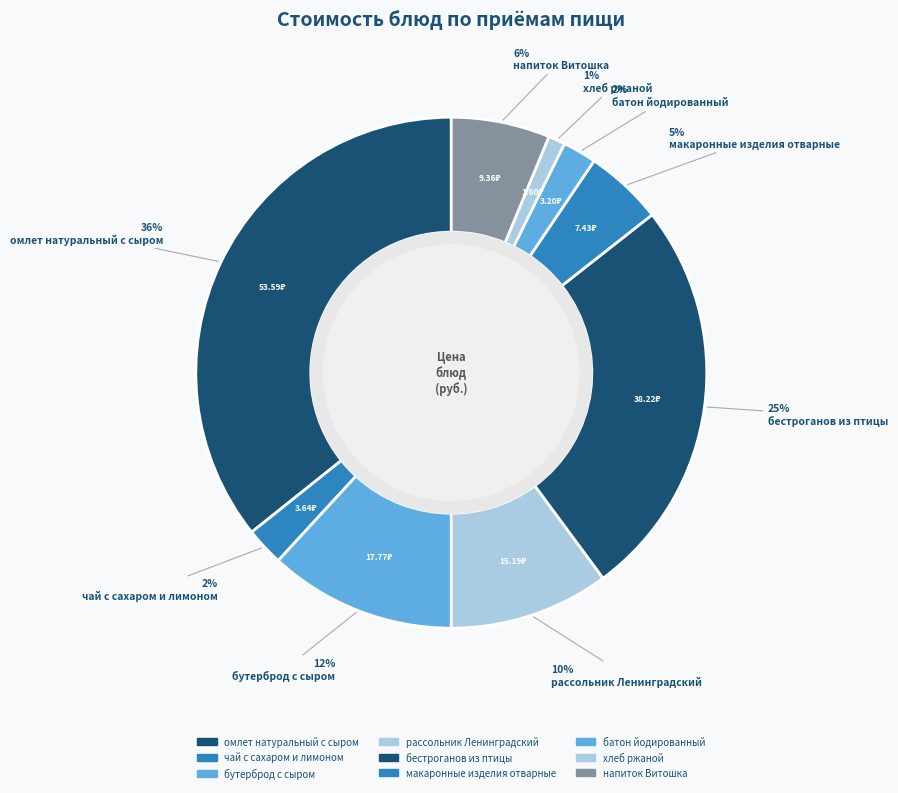

How many segments does this pie chart have?

9